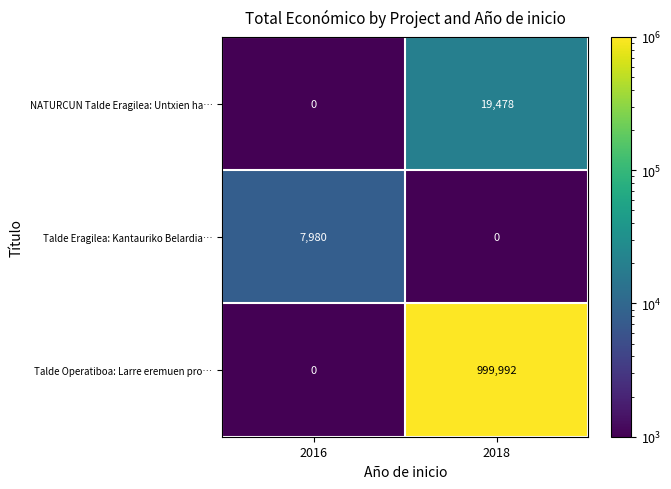

The NATURCUN Talde Eragilea: Untxien ha… series shows 7716 at 2016. True or false?

False